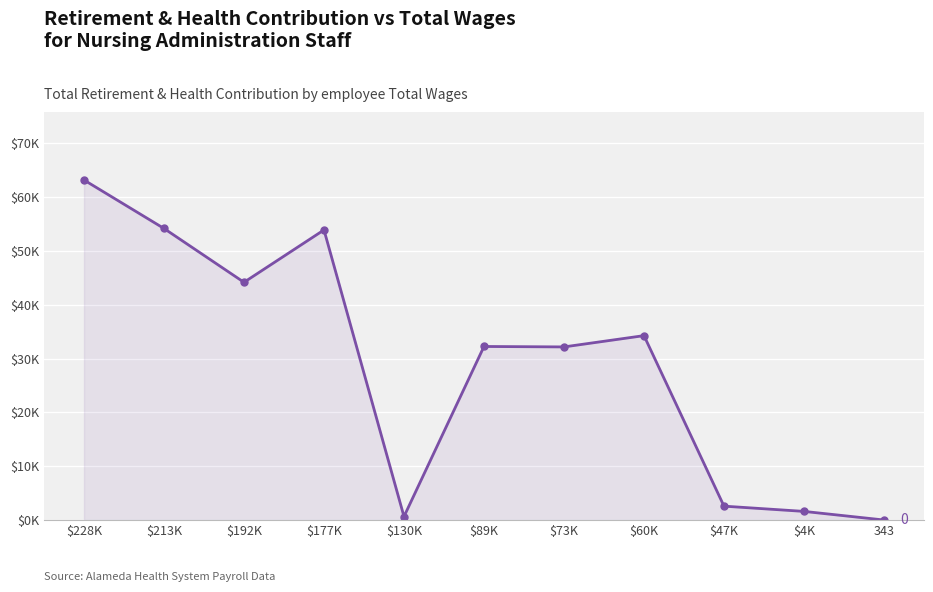

What is the maximum value shown in the chart?

63207